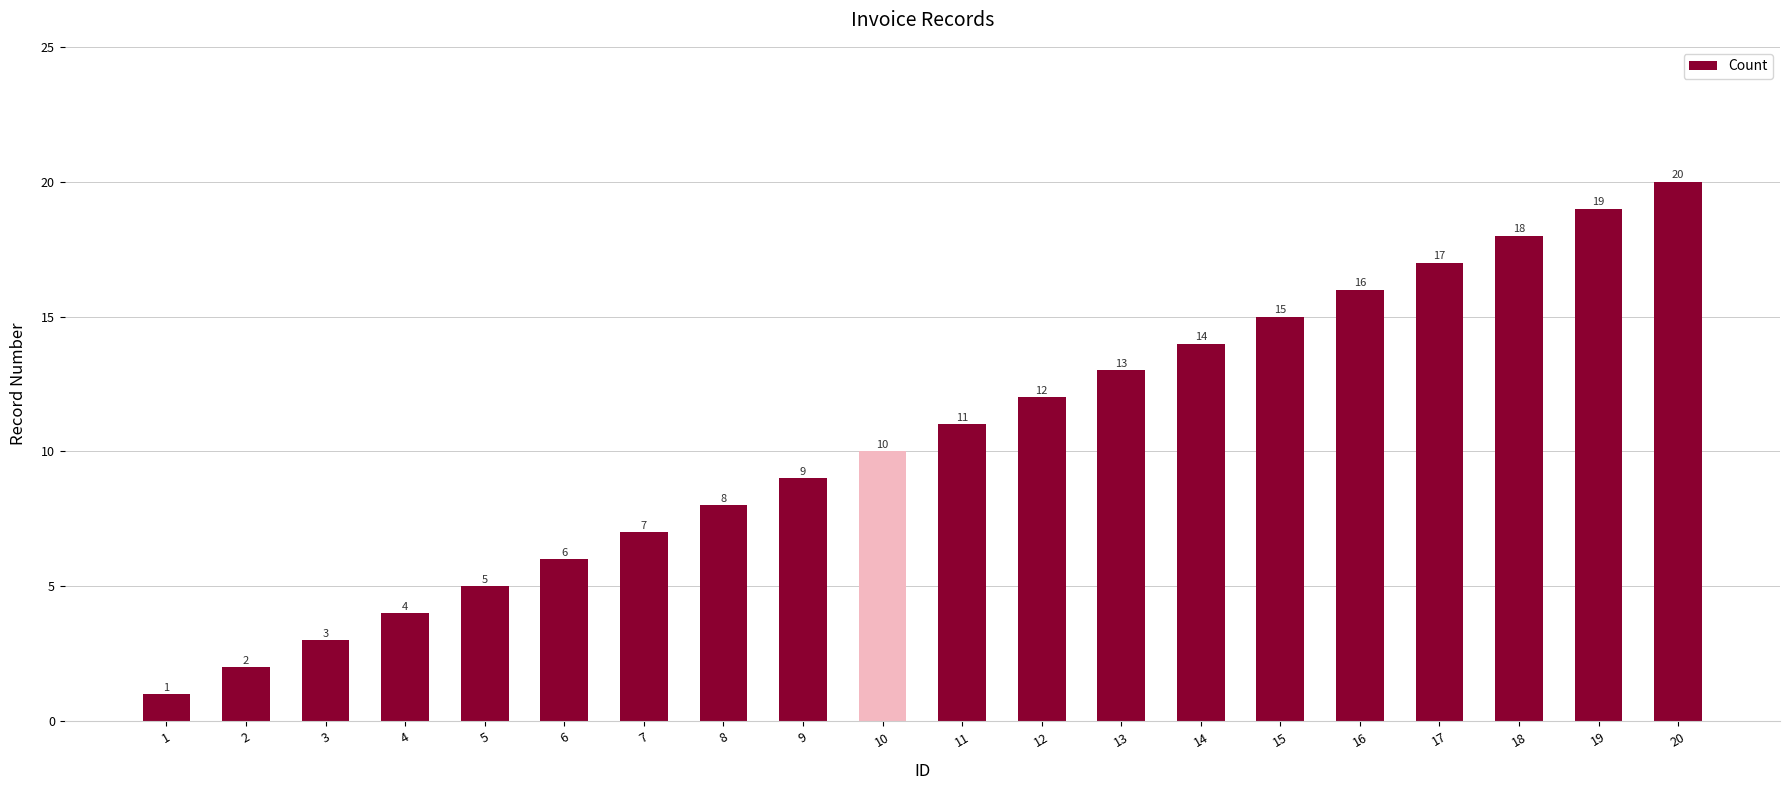

Reading left to right, extract all data points from this chart.

1=1	2=2	3=3	4=4	5=5	6=6	7=7	8=8	9=9	10=10	11=11	12=12	13=13	14=14	15=15	16=16	17=17	18=18	19=19	20=20